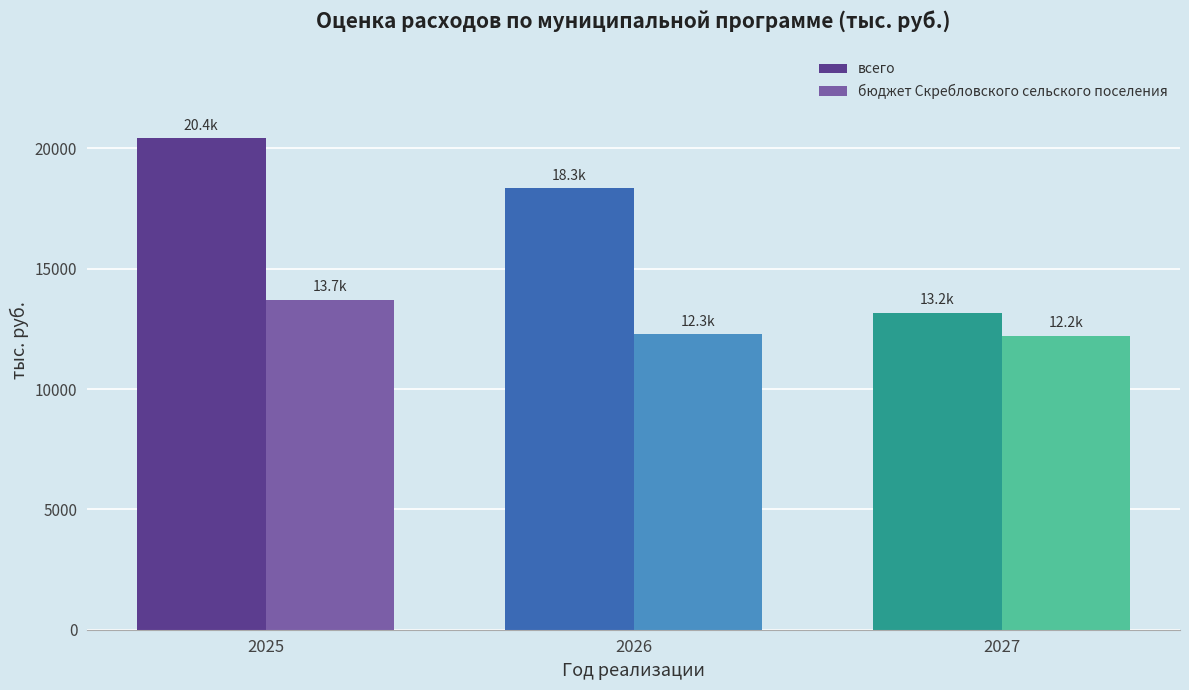

Does the chart contain stacked bars?

No